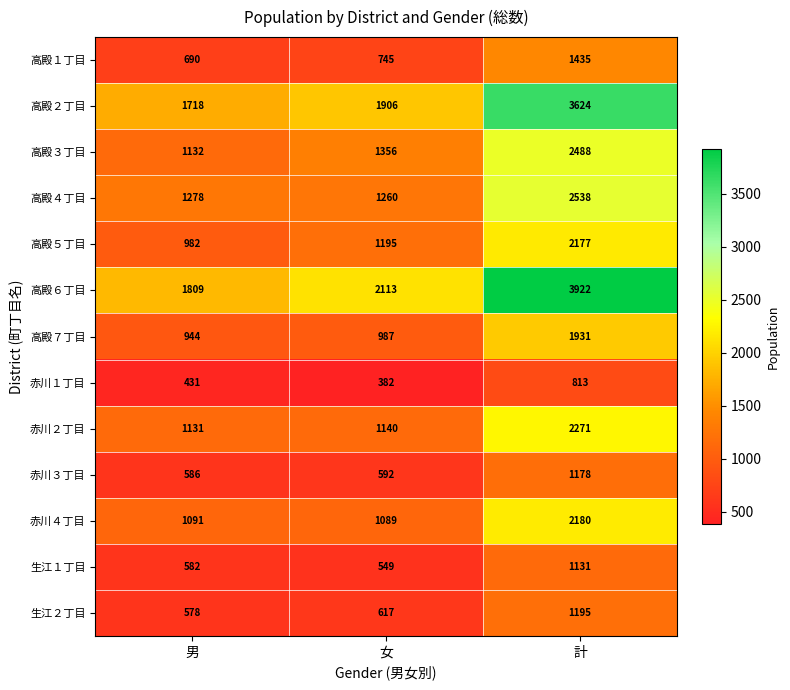

What is the average value of the 生江２丁目 series?

797